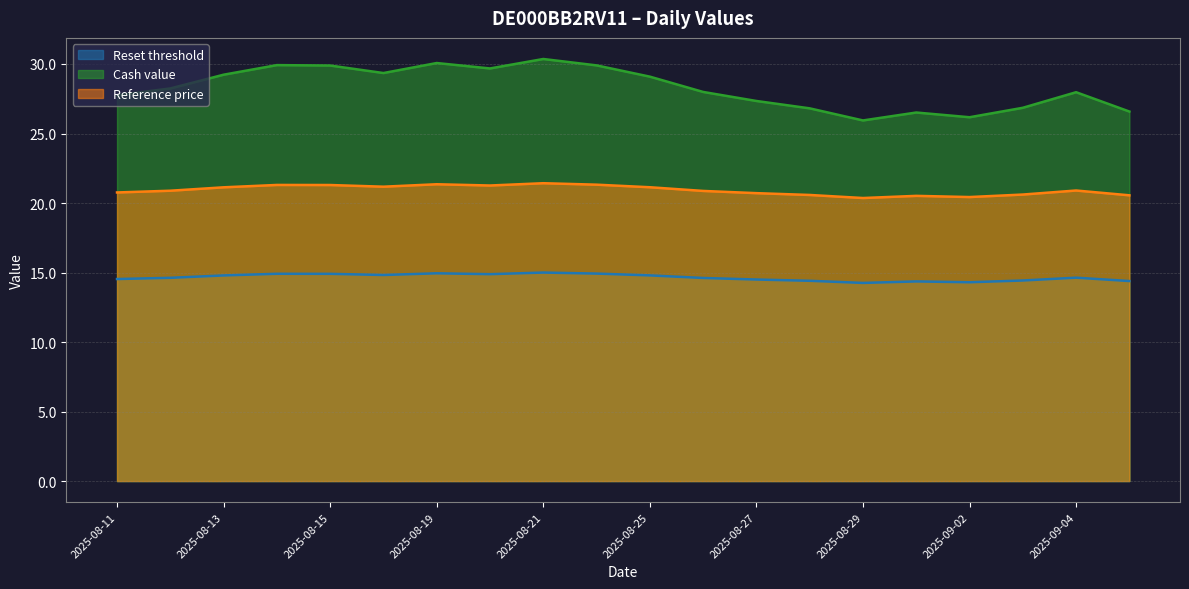

Is the value of Cash value at 2025-08-18 greater than the value of Reference price at 2025-08-22?

Yes